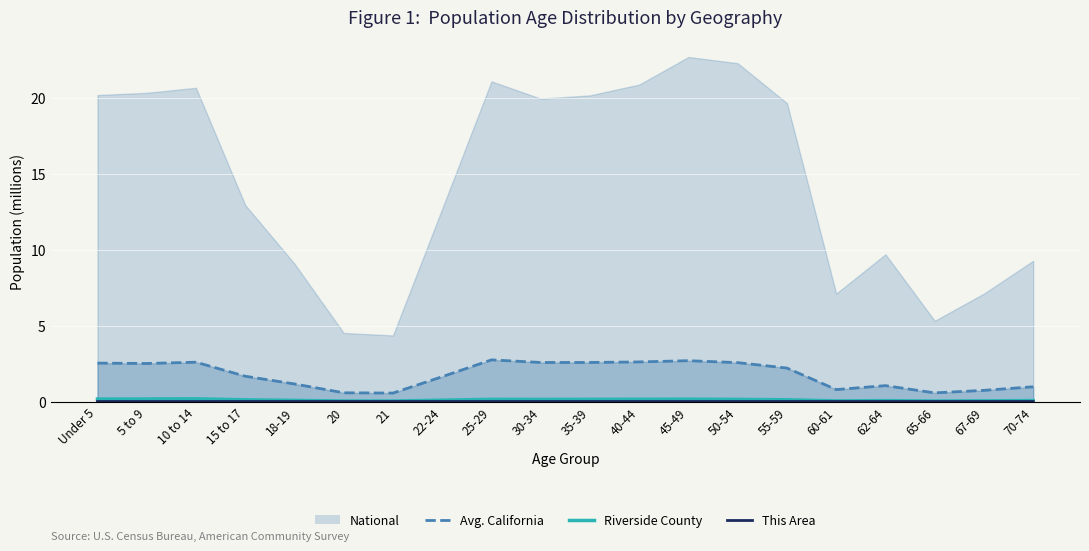

Where is the first local minimum for This Area (M)?

5 to 9